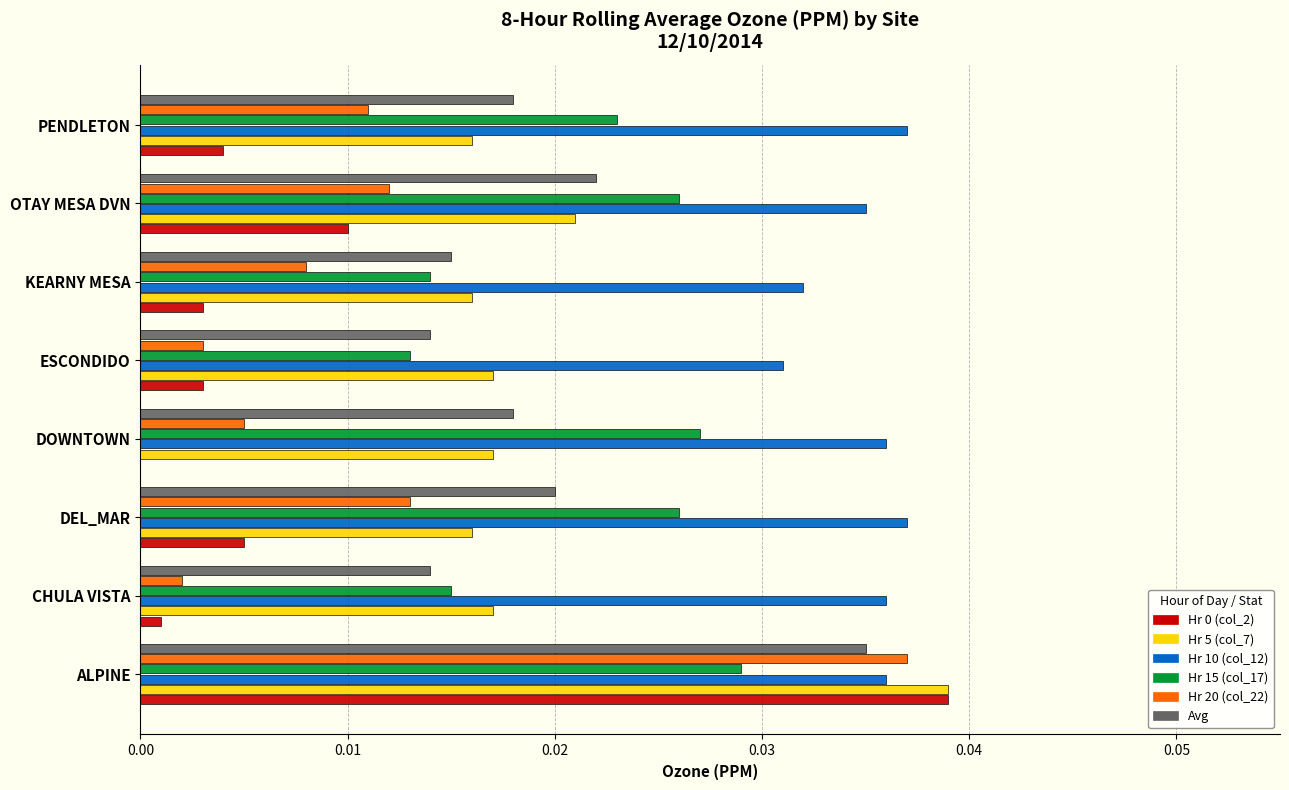

At which category is the sum across all series the highest?

ALPINE